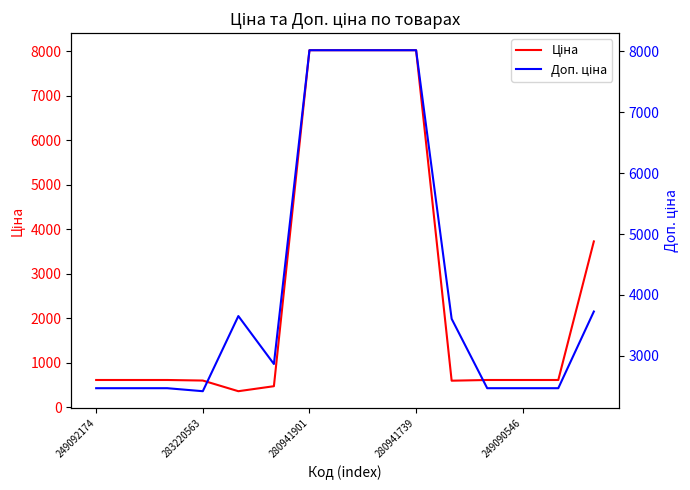

At which label does Ціна first exceed 617?

249092174